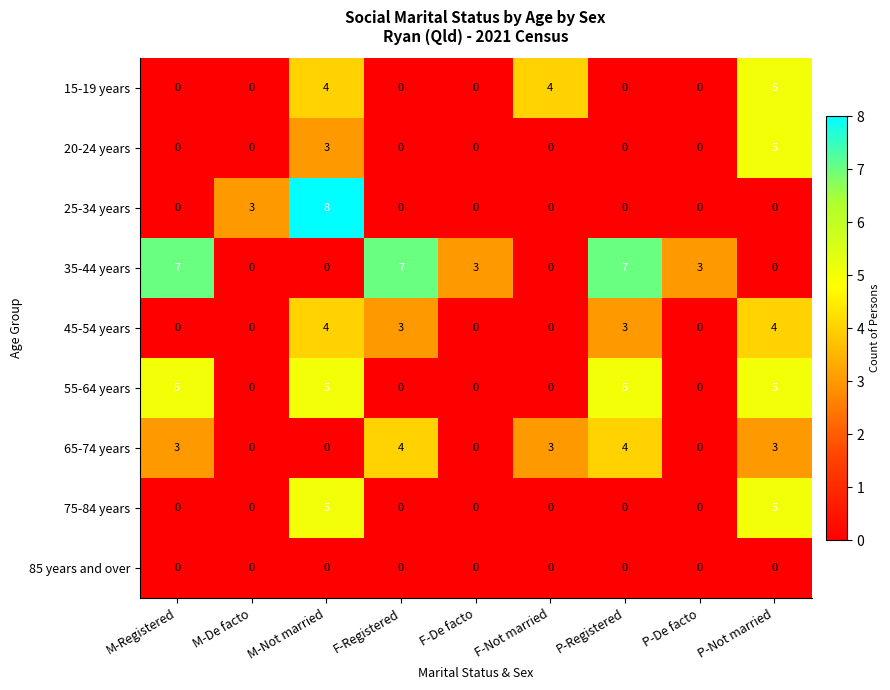

What is the greatest value displayed?

8